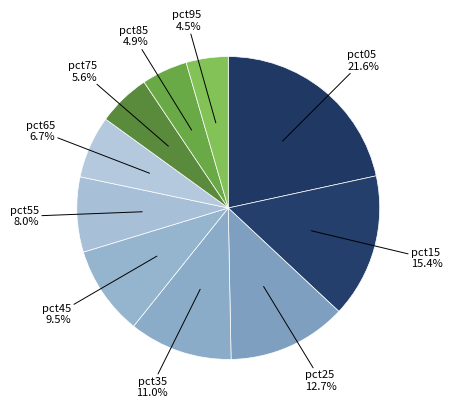

Count the number of slices in the pie.

10